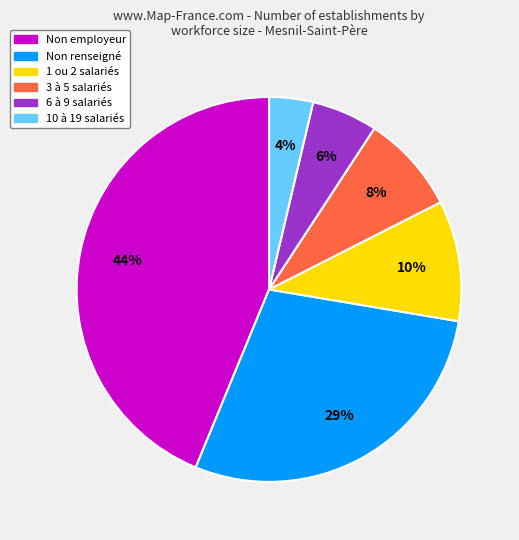

How many segments does this pie chart have?

6